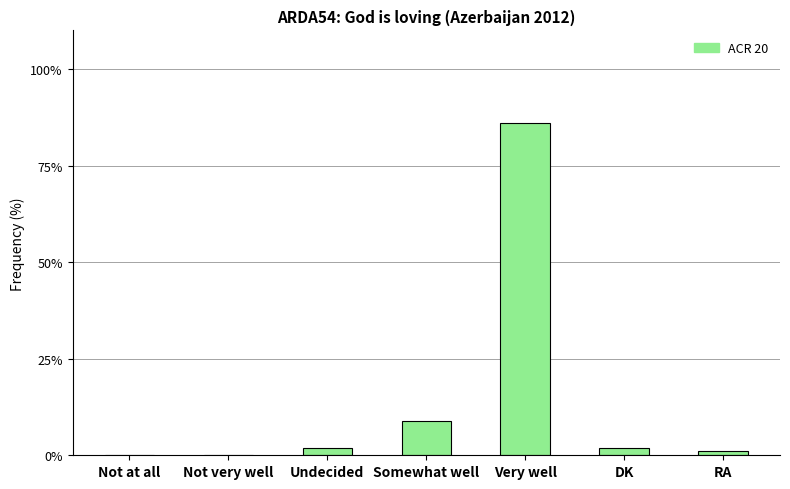

Are the bars grouped side by side (vs. stacked)?

No